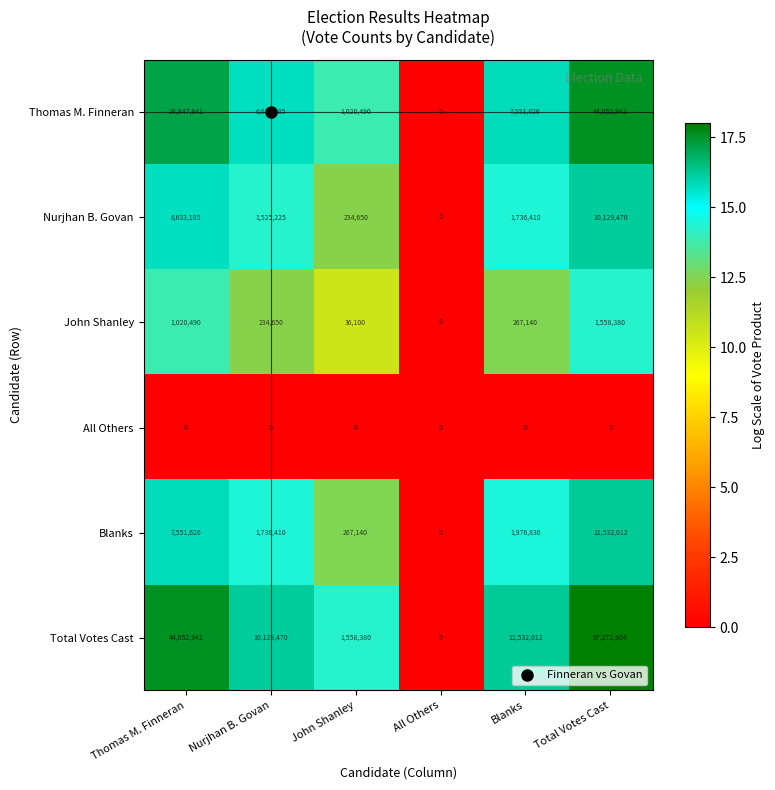

What is the difference between the maximum and minimum values in the Nurjhan B. Govan series?

10129470